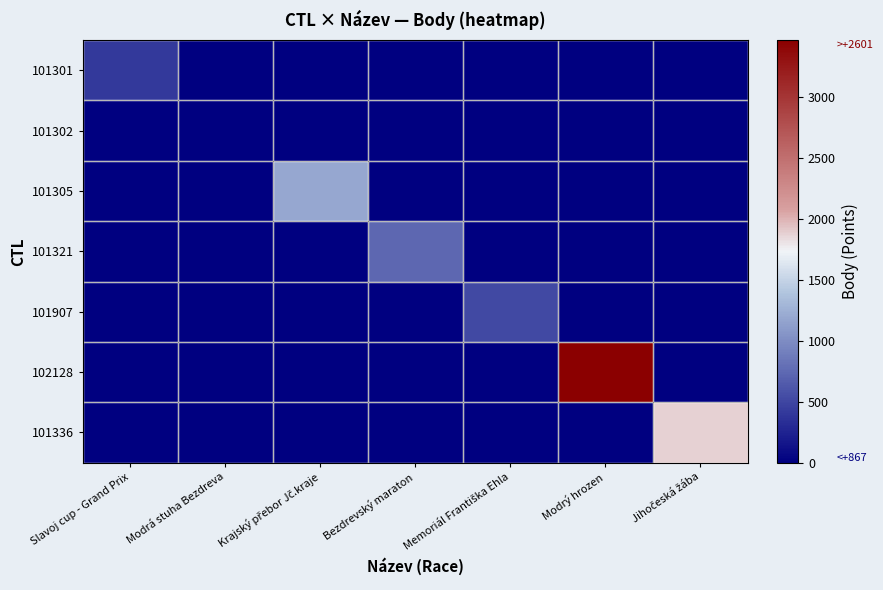

Which series has the largest range (max minus min)?

102128